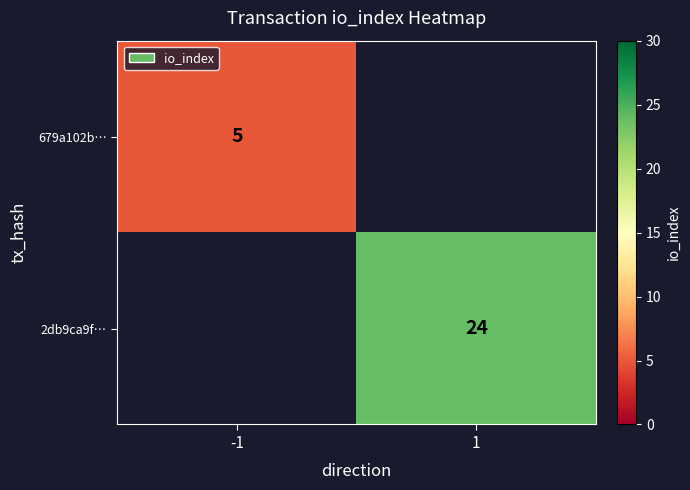

True or false: 2db9ca9f… has a value of 24 at 1.

True